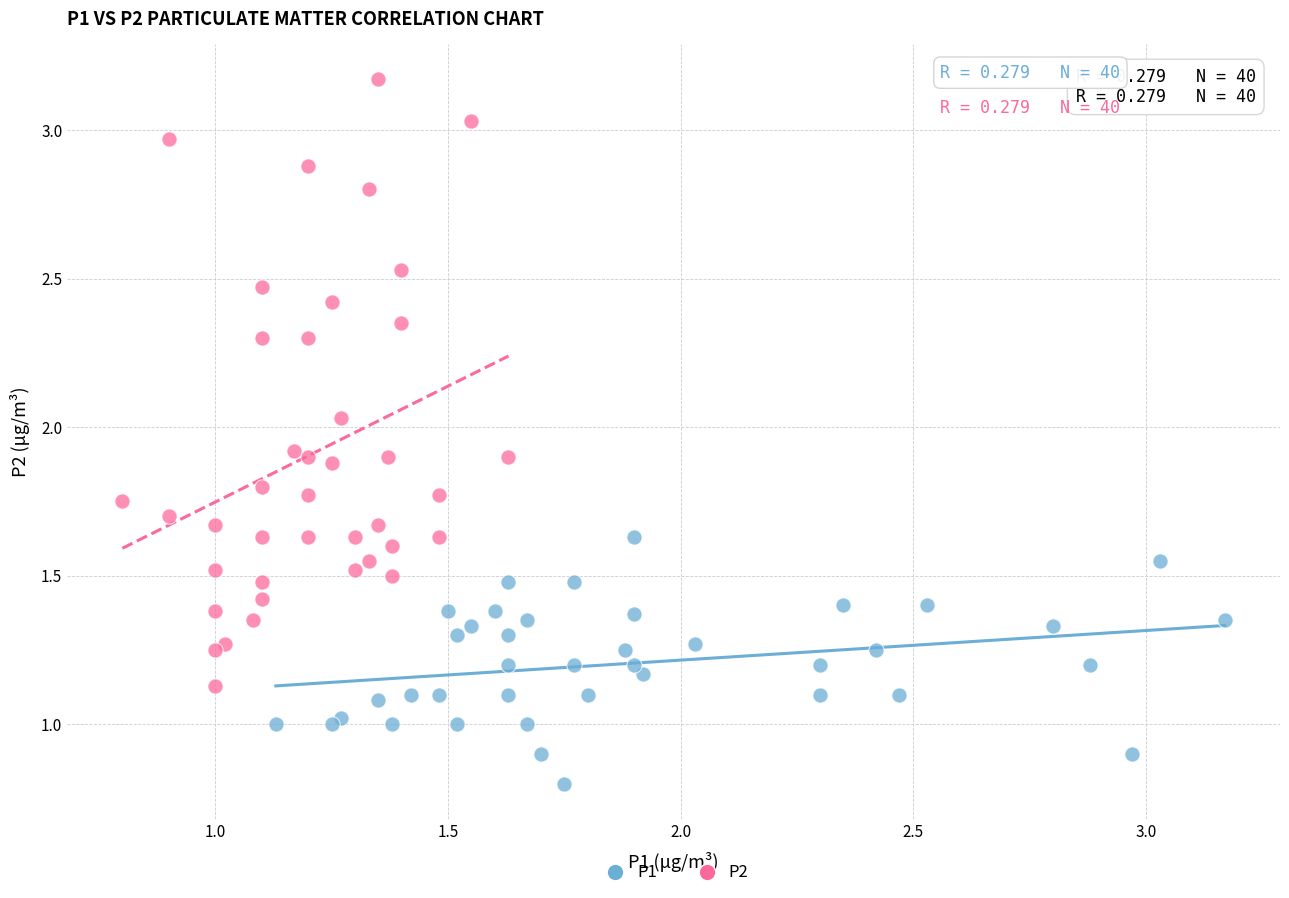

Which series reaches the maximum Y coordinate?

P2